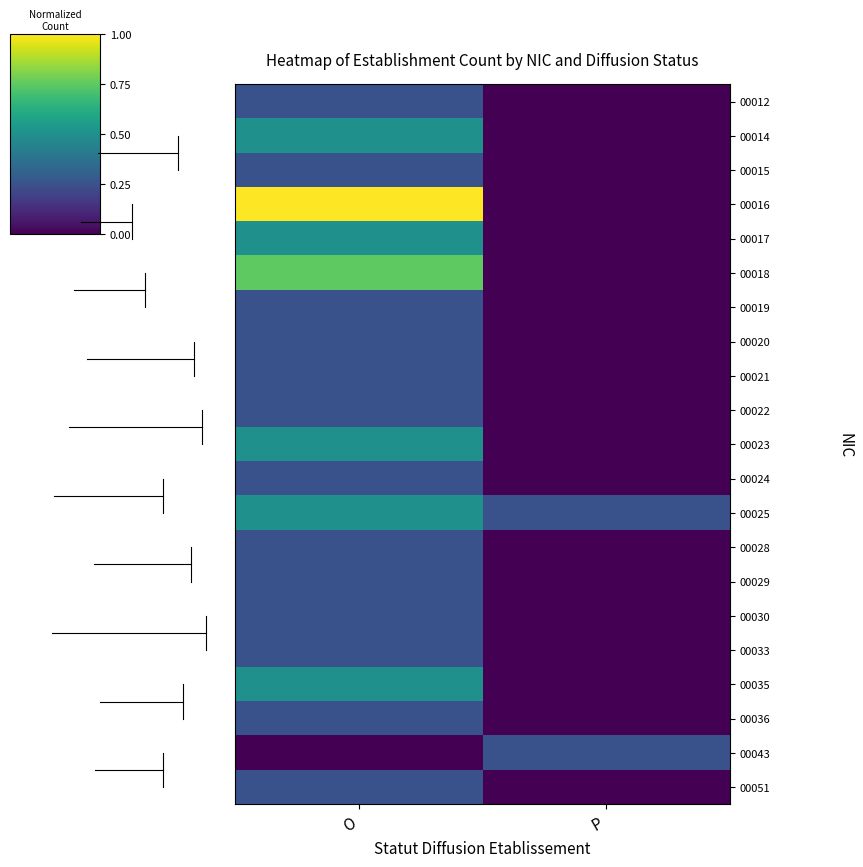

What is the difference between the highest and lowest values at O?

1.0